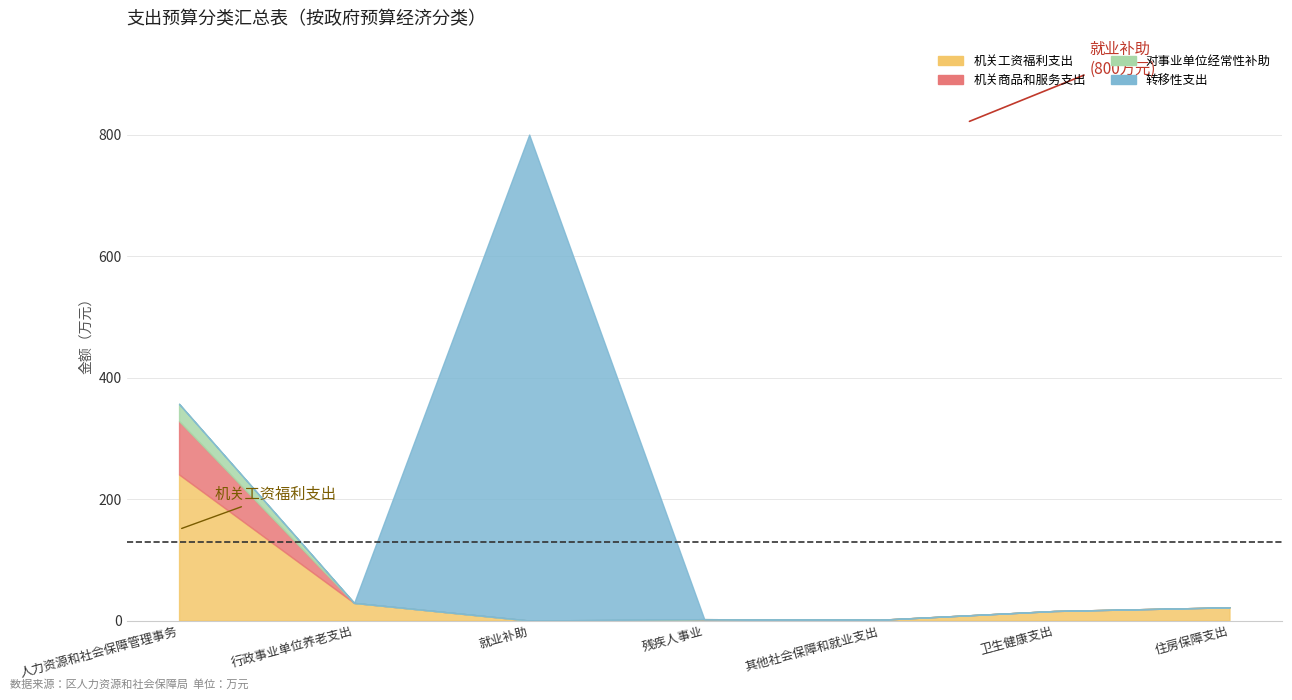

What is the label of the 6th point from the right?

行政事业单位养老支出